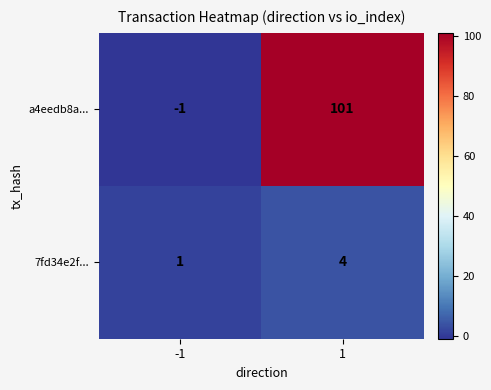

Reading left to right, list all the values displayed in this chart.

a4eedb8a...: -1=-1	1=101
7fd34e2f...: -1=1	1=4